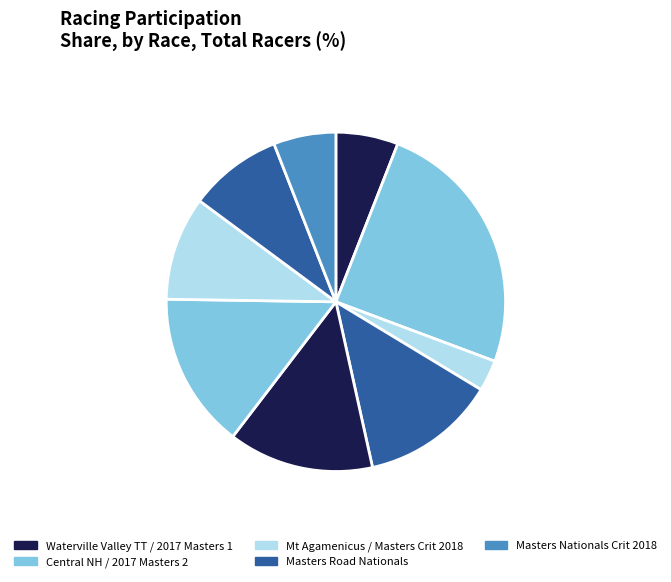

Count the number of slices in the pie.

9